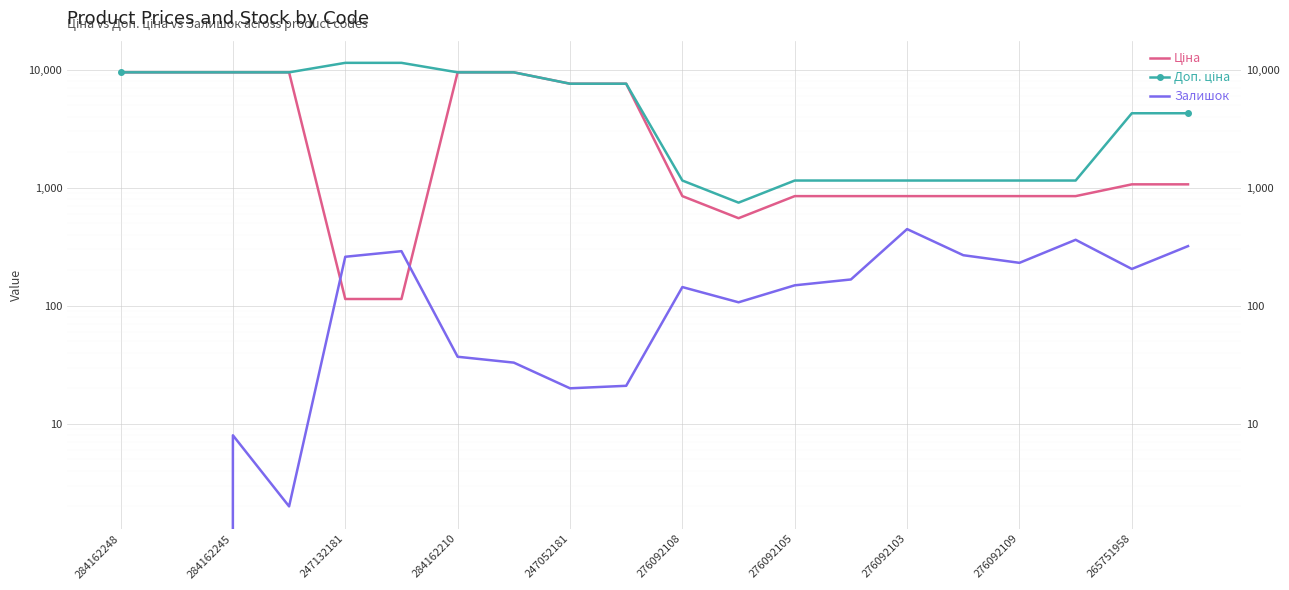

True or false: Залишок has more than 0 interior local peaks.

True